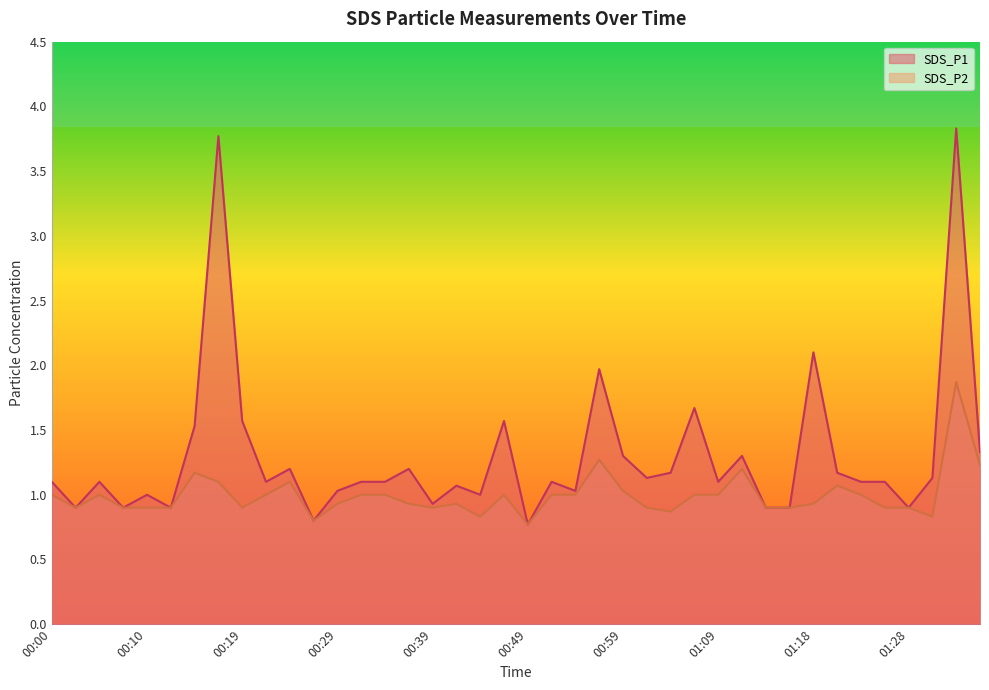

True or false: SDS_P2 and SDS_P1 intersect in this chart.

False